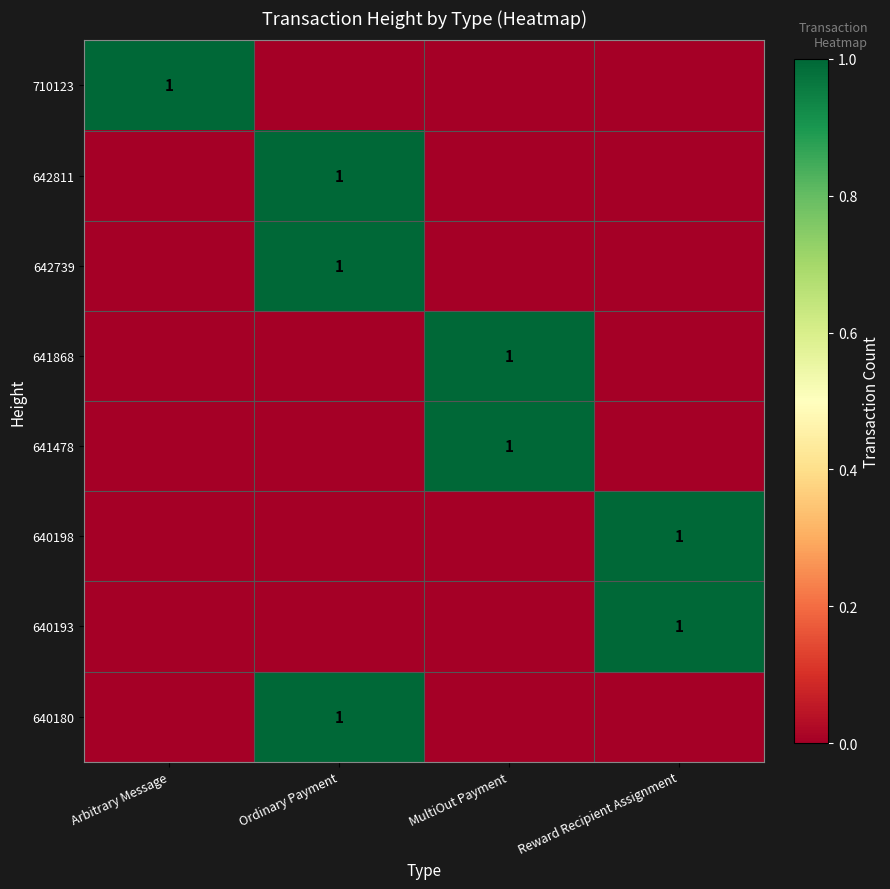

Is it true that 642811 equals 2 at Ordinary Payment?

False